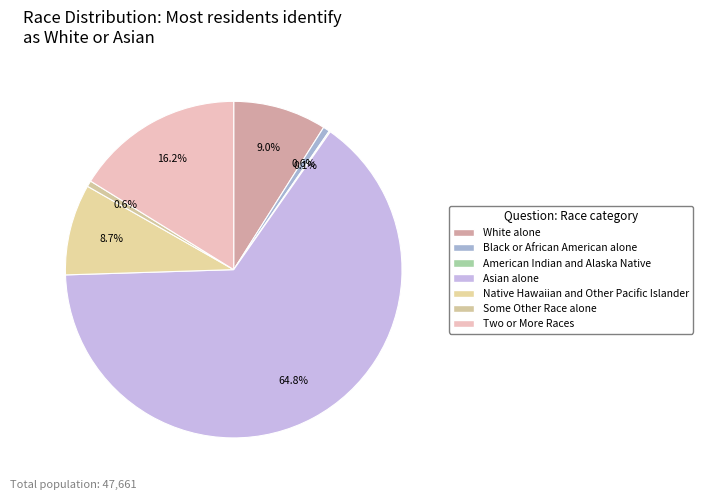

What is the largest slice in the pie chart?

Asian alone